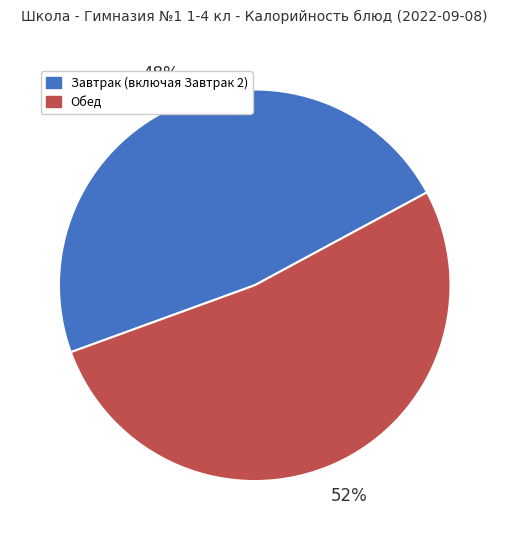

What is the ratio of the value at Обед to the value at Завтрак (включая Завтрак 2)?

1.1